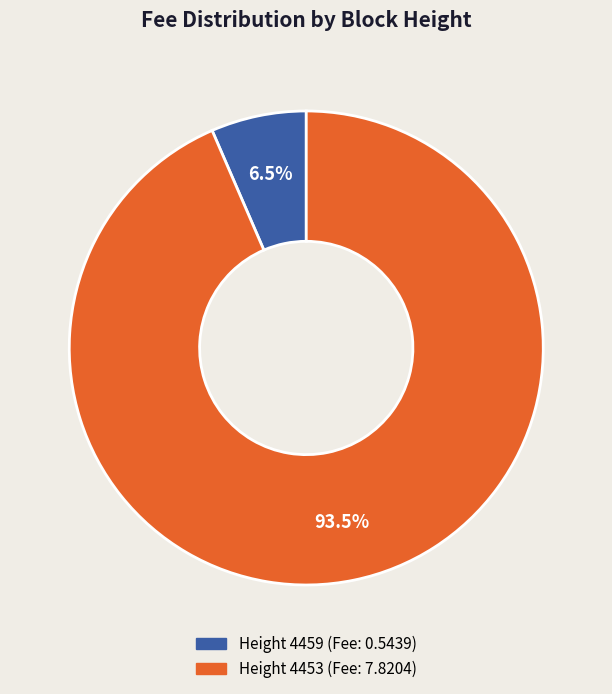

Is there a majority slice in this chart?

Yes